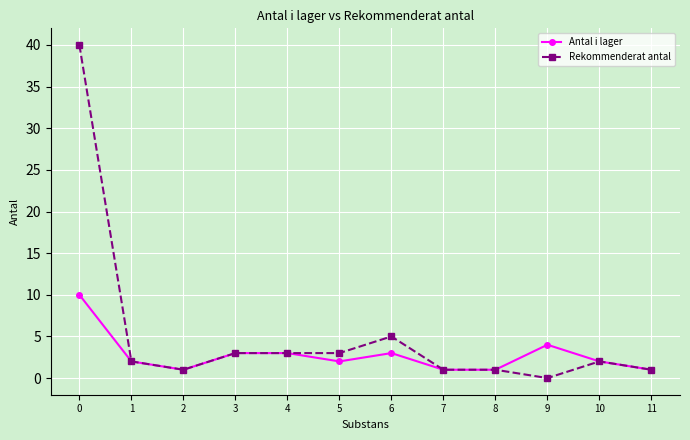

True or false: Rekommenderat antal has a value of -24 at 9.

False